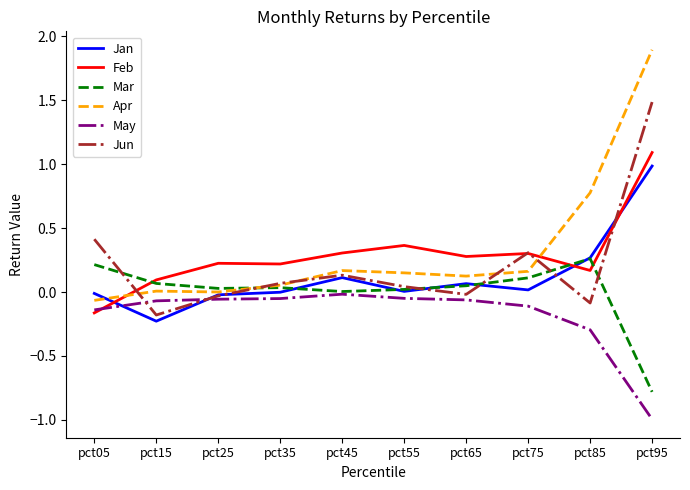

Count the number of categories in the chart.

10